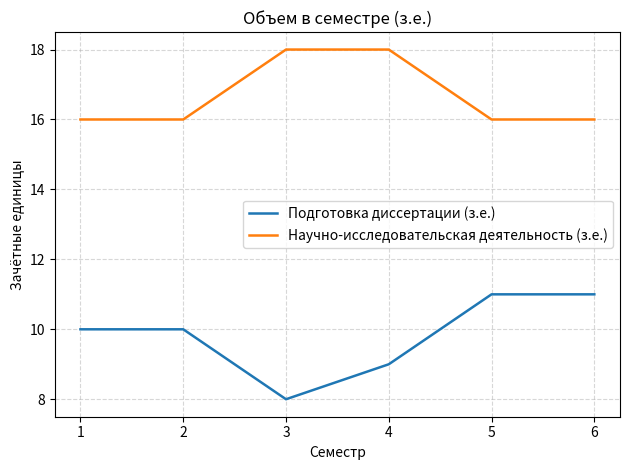

At how many categories does at least one series exceed 17?

2